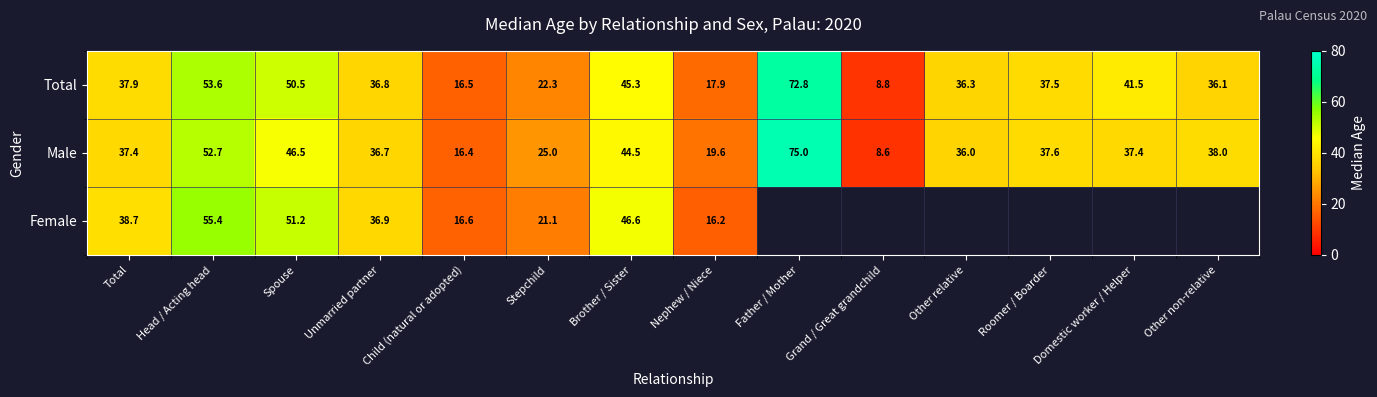

Which label corresponds to the largest value in the chart?

Father / Mother